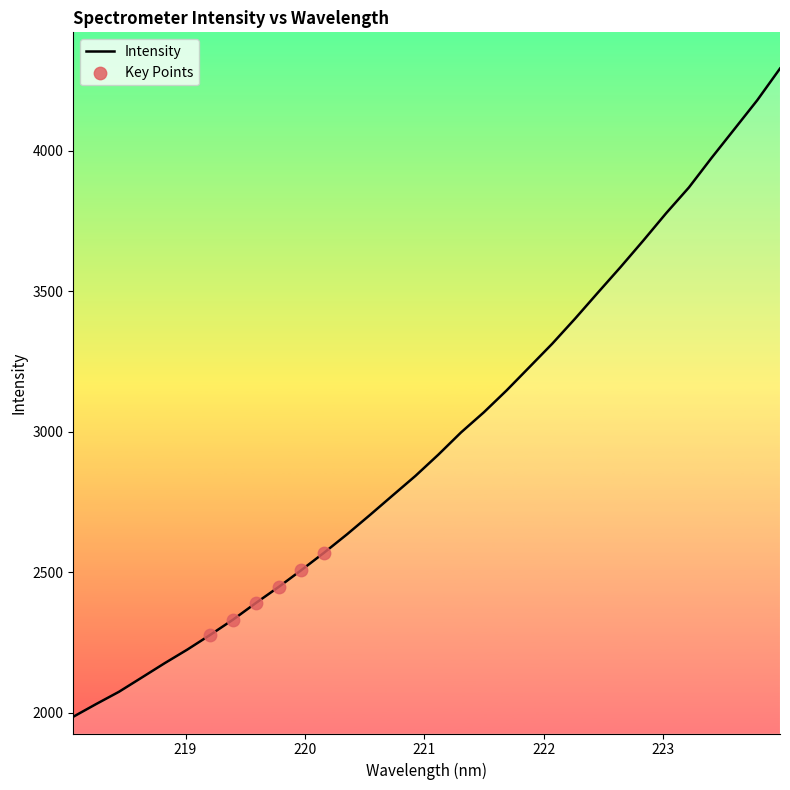

What is the greatest value displayed?

4291.7